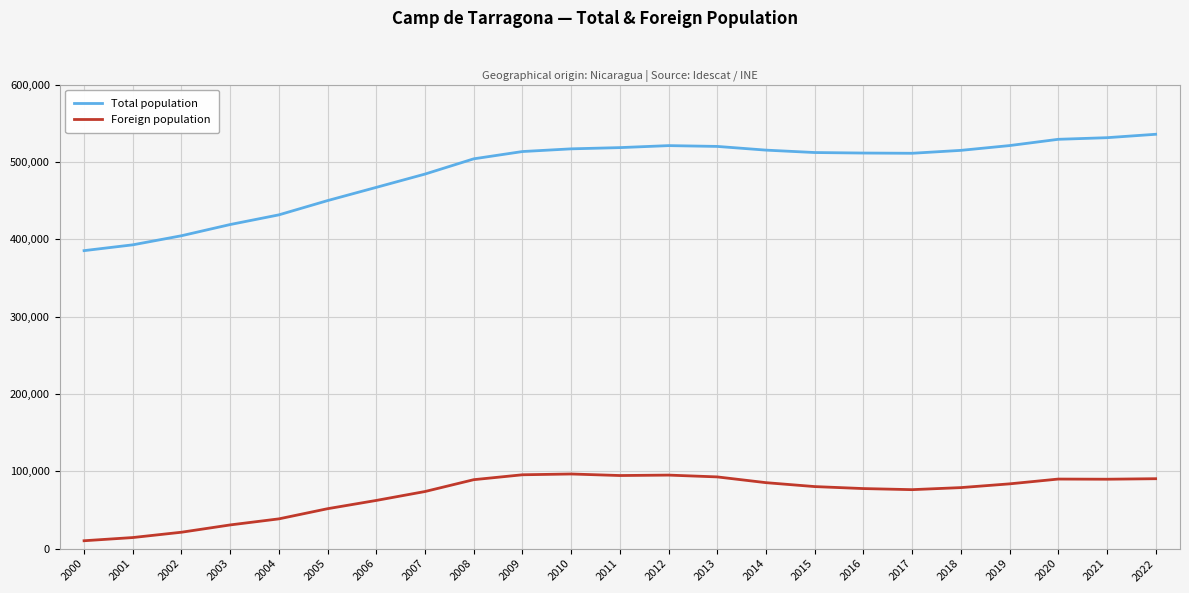

How many lines are shown in the chart?

2